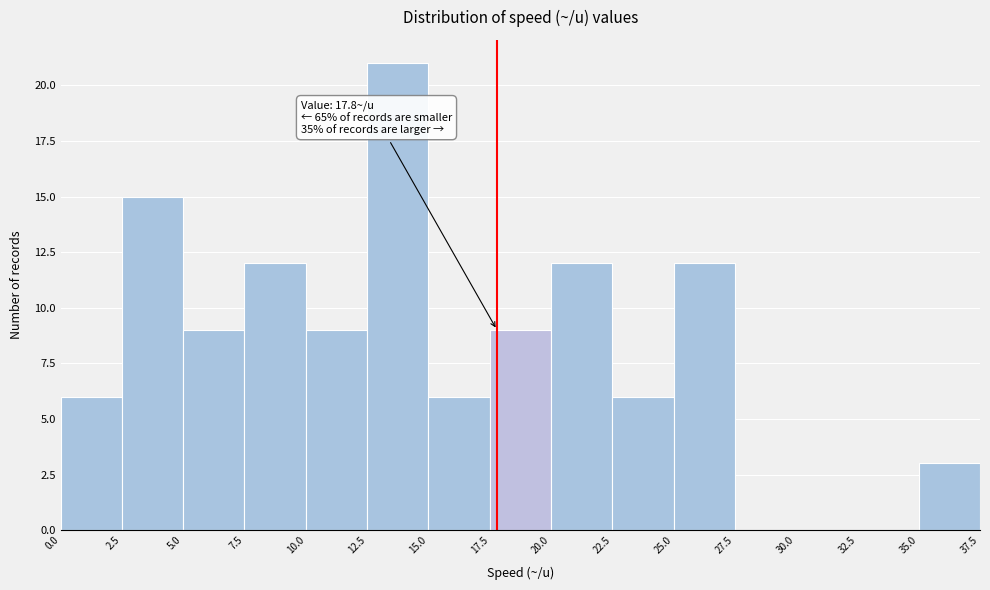

Which range on the x-axis has the tallest bar?

12.5 to 15.0